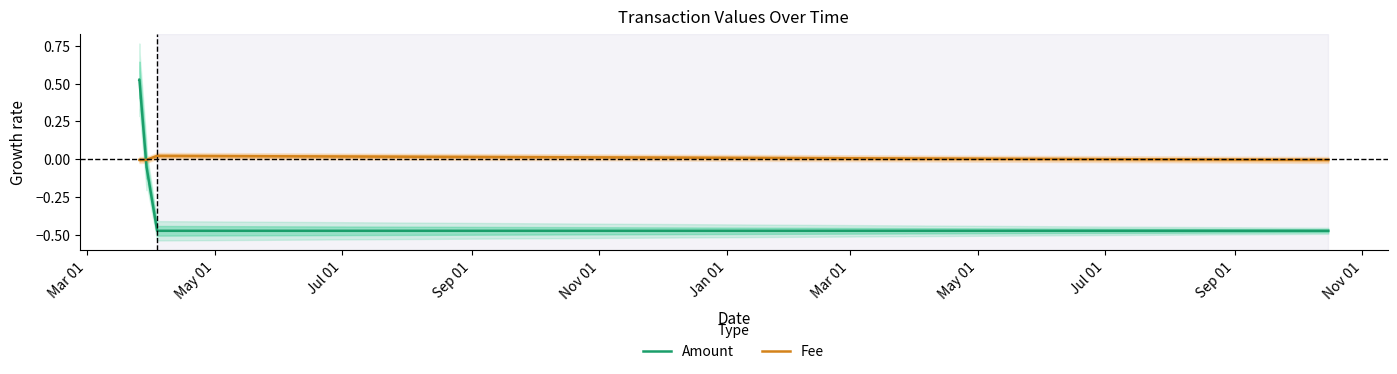

What are all the series names shown in the legend?

Amount, Fee